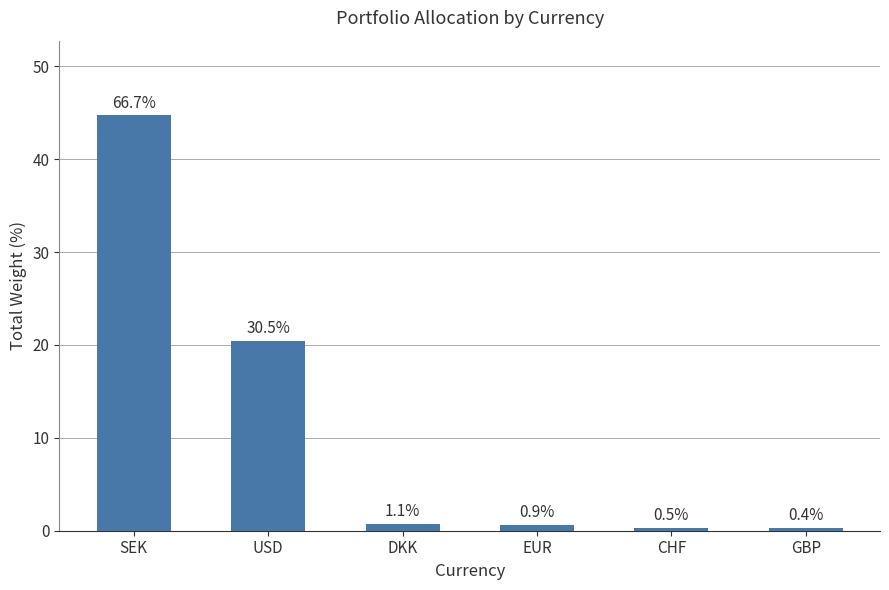

What is the difference between the maximum and minimum values?

44.4